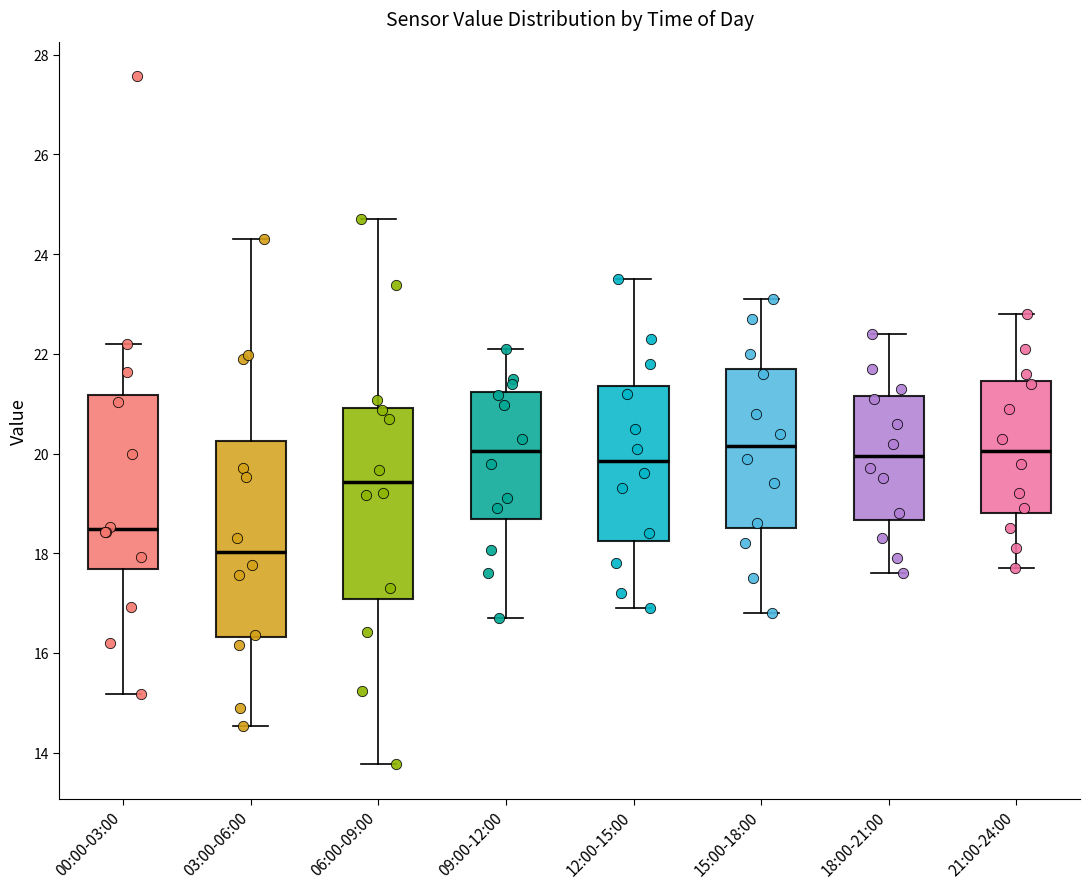

Where does the lower whisker of the box for 03:00-06:00 end on the y-axis? The values are not printed on the chart, so give them approximately, as read against the axis.

14.6